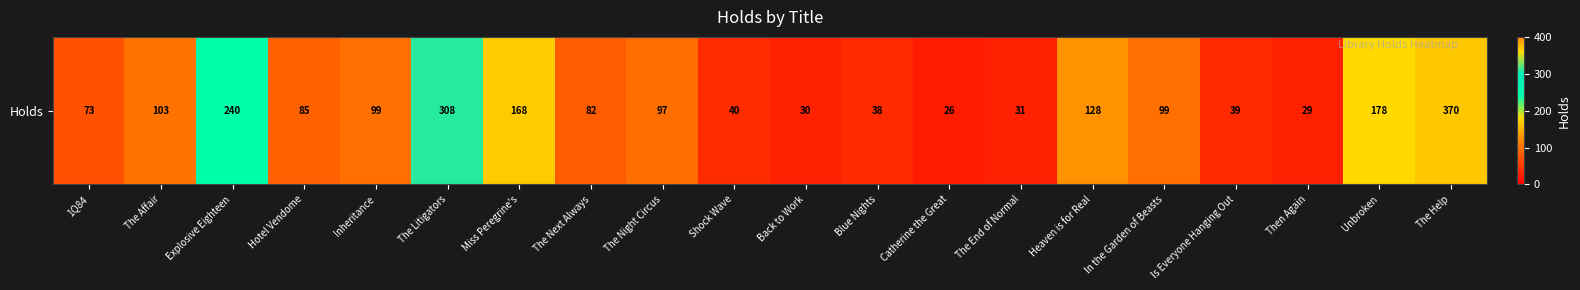

What is the sum of all values?

2263